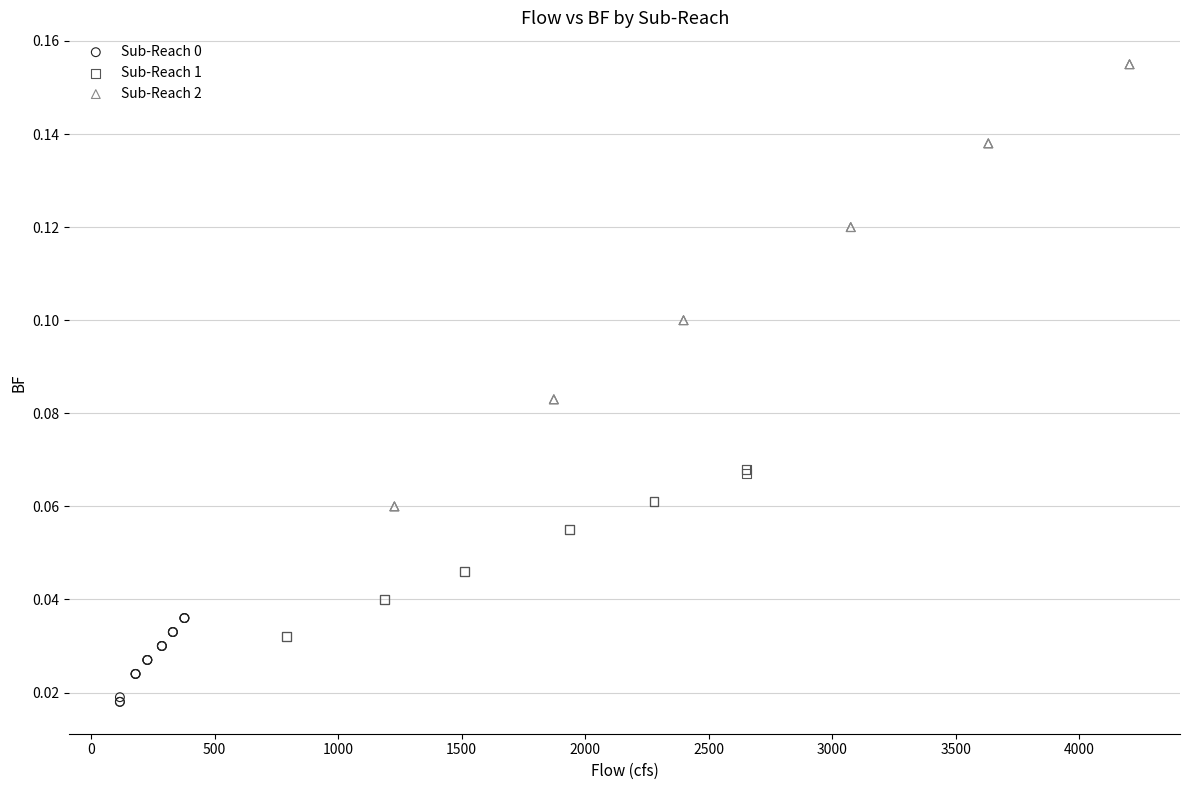

Which series has the largest Y range (max minus min)?

Sub-Reach 2